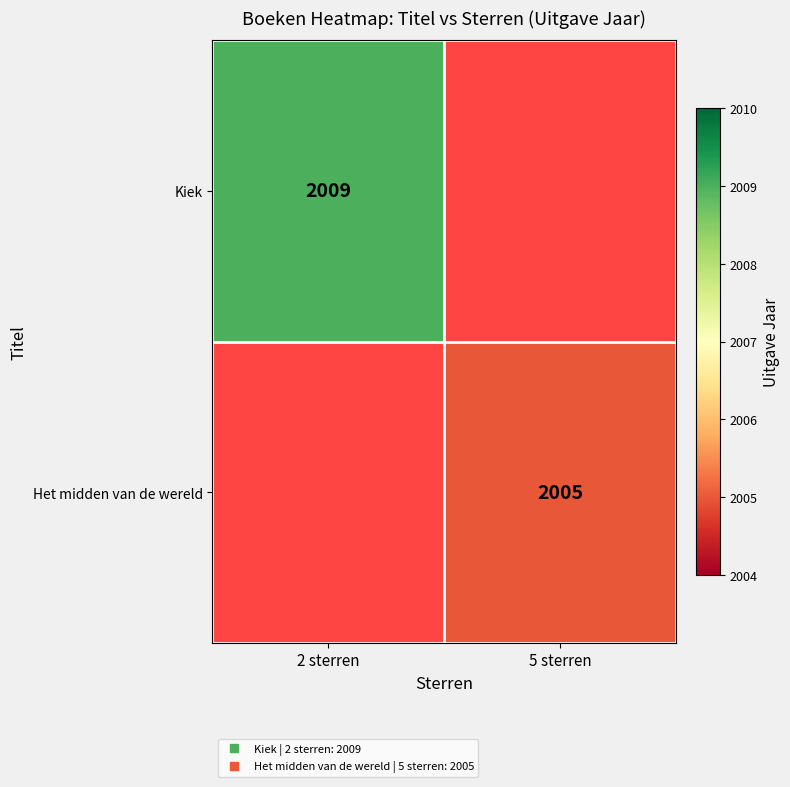

Rank the categories by Kiek value from lowest to highest.

2 sterren, 5 sterren